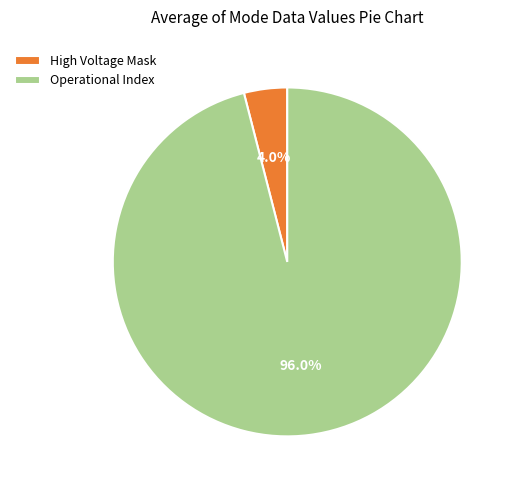

What is the largest slice in the pie chart?

Operational Index